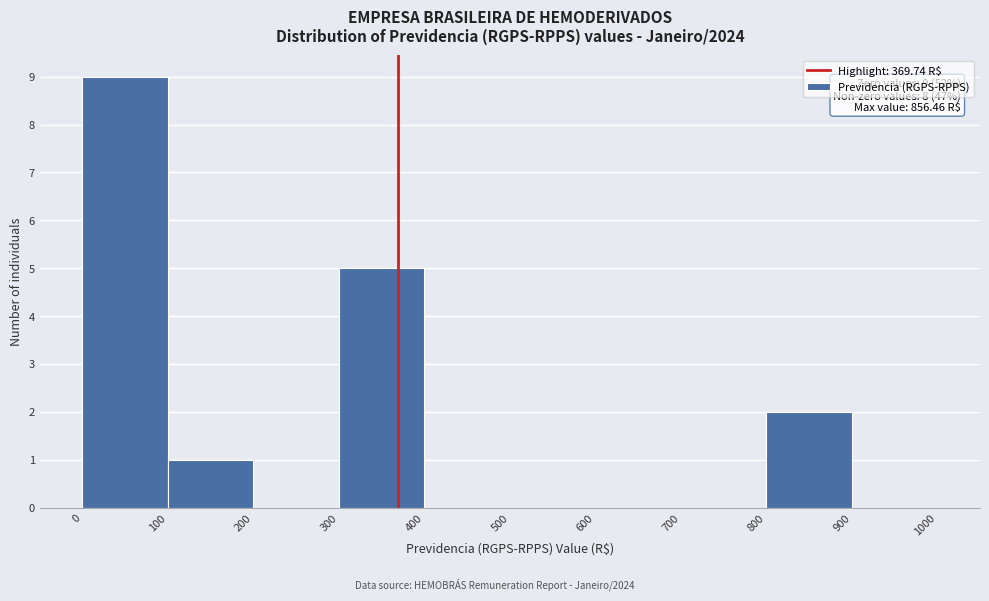

Which range on the x-axis has the tallest bar?

0 to 100